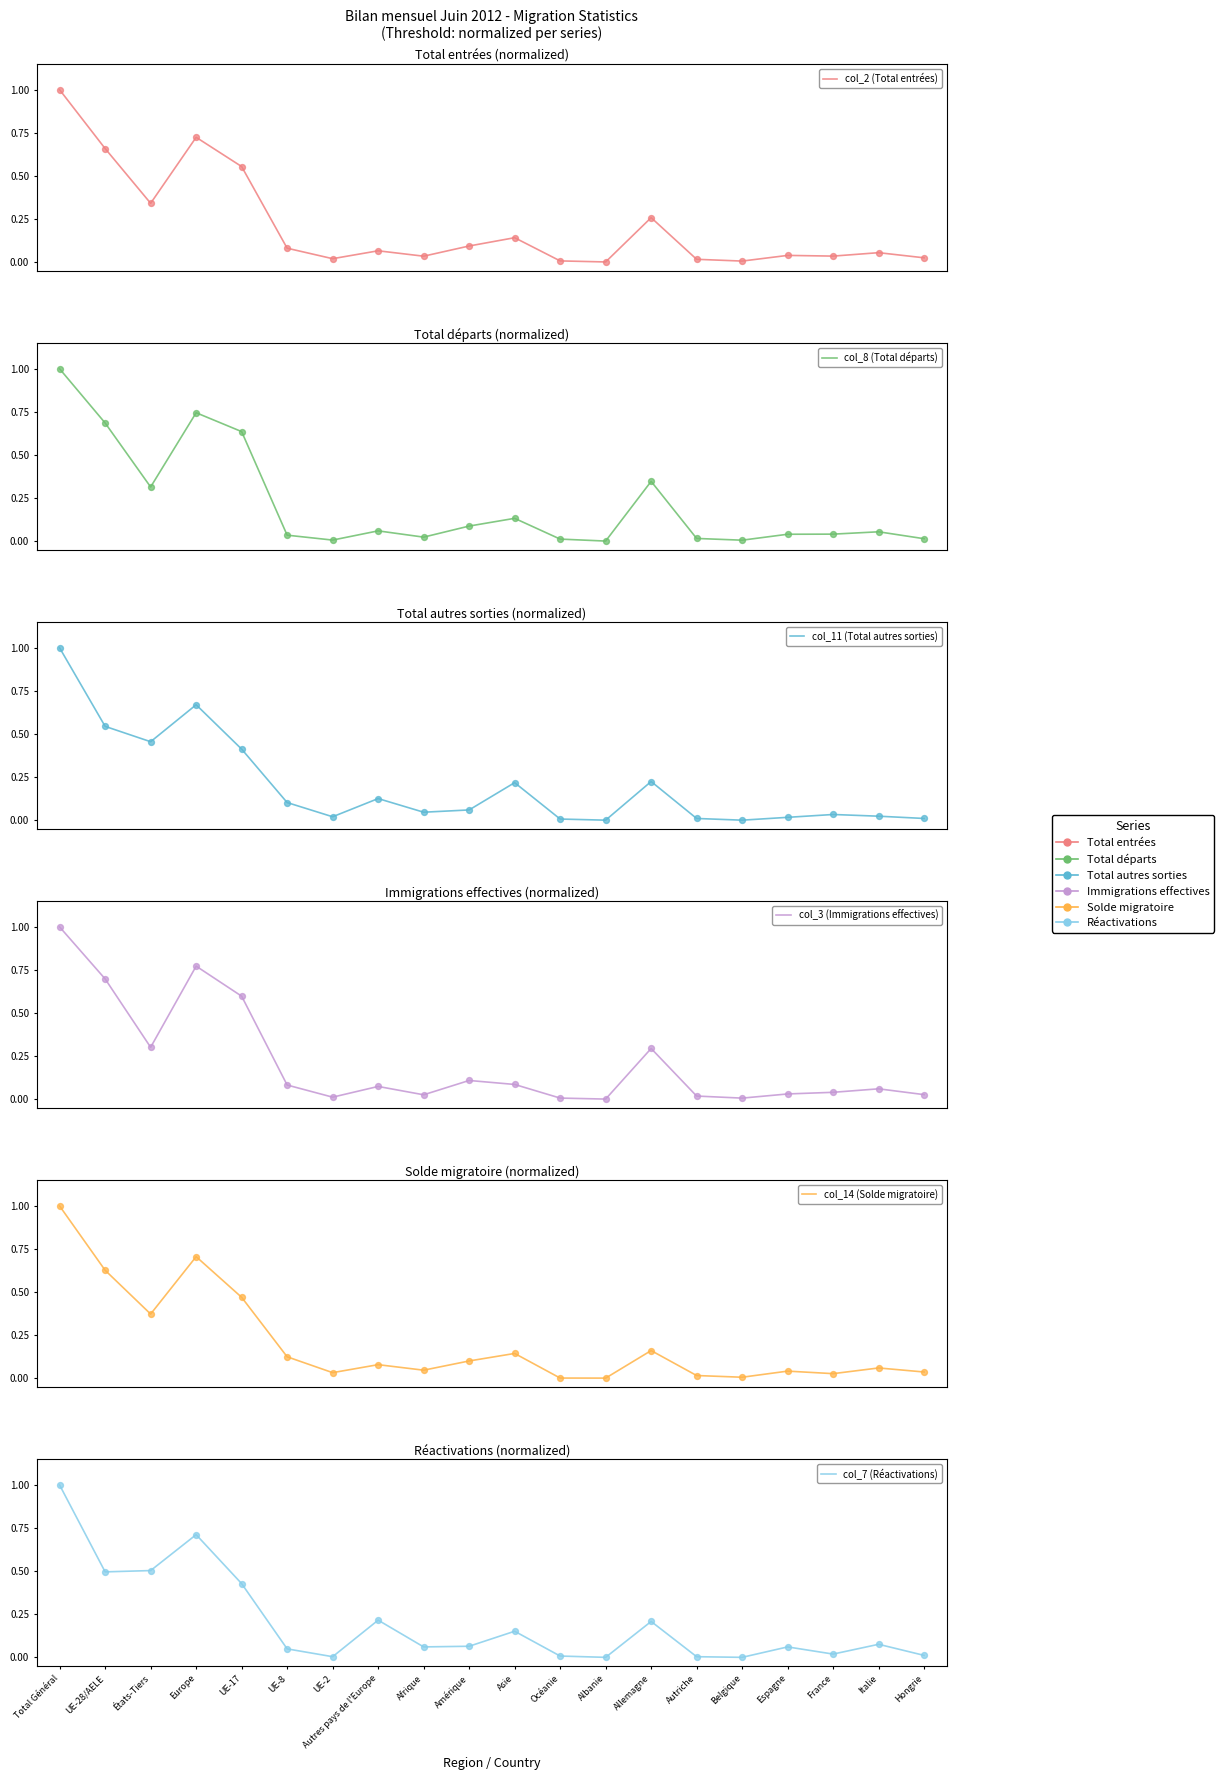

What are all the series names shown in the legend?

col_2 (Total entrées), col_8 (Total départs), col_11 (Total autres sorties), col_3 (Immigrations effectives), col_14 (Solde migratoire), col_7 (Réactivations)